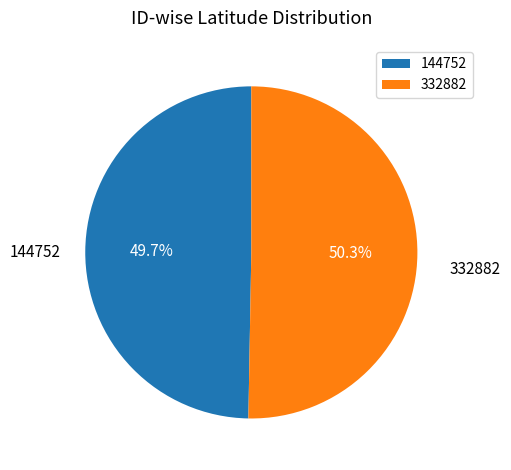

Is it true that 332882 is 58% of the pie?

False